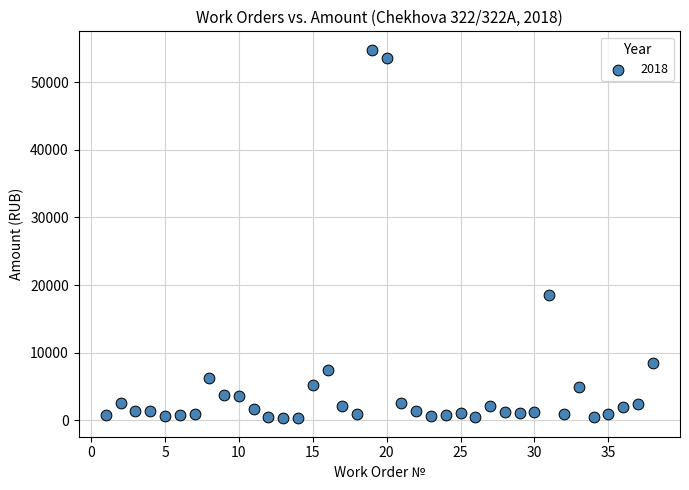

What Y value in the scatter plot is closest to 27549?

18475.0